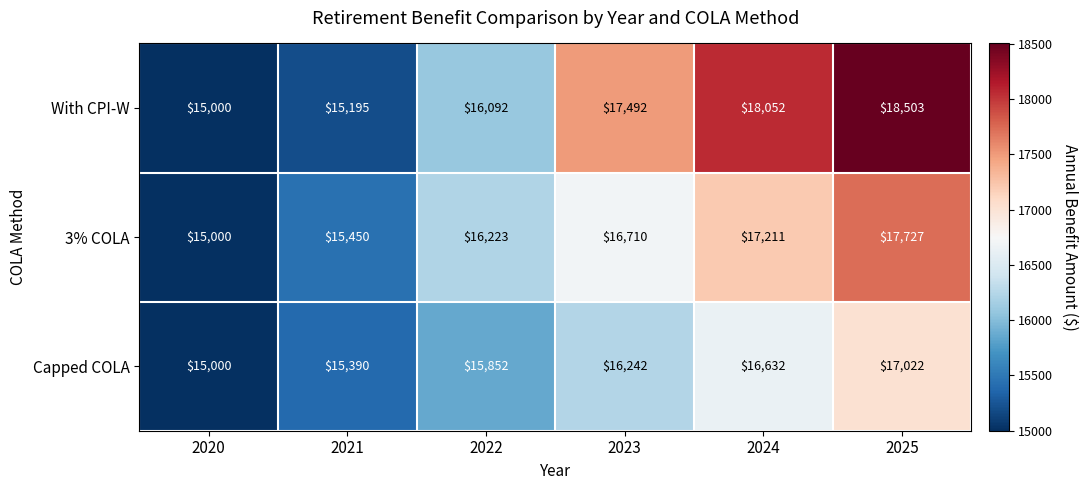

Which series has the largest total across all categories?

With CPI-W